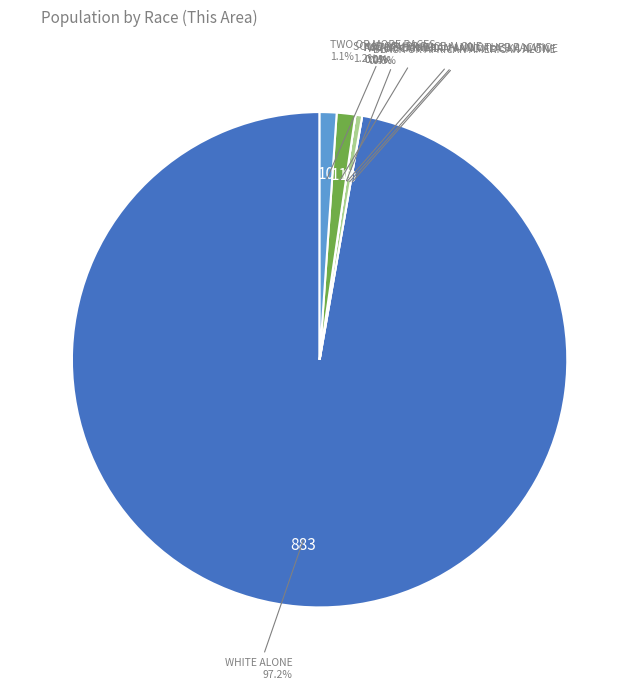

To the nearest percent, what is the average slice percentage?

14%